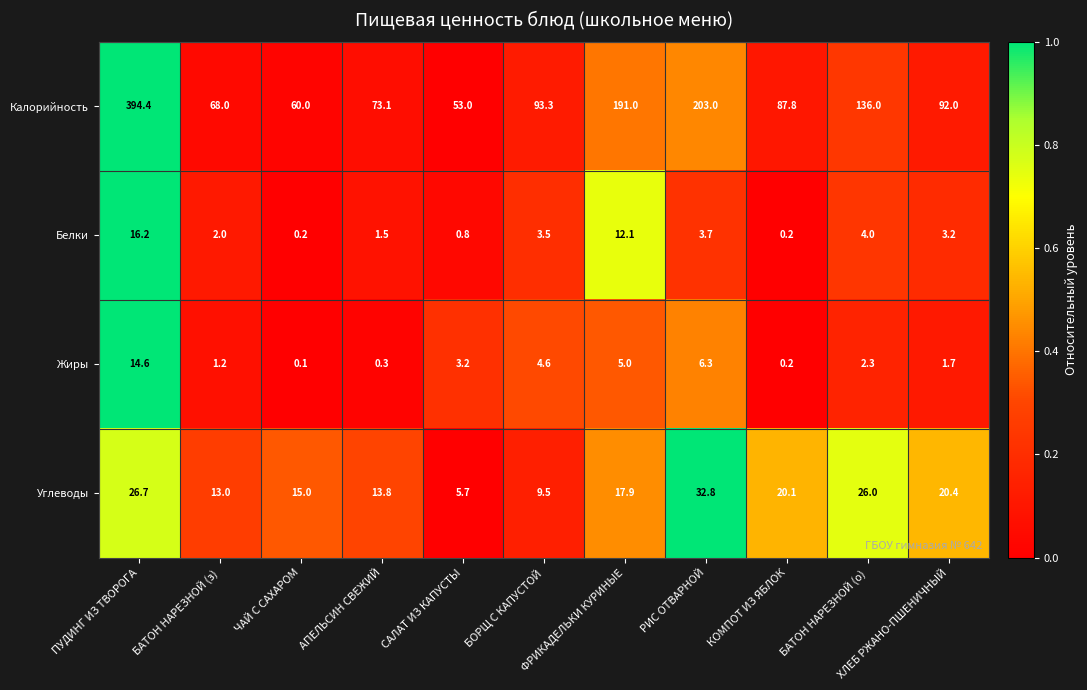

Count the number of data series in this chart.

4